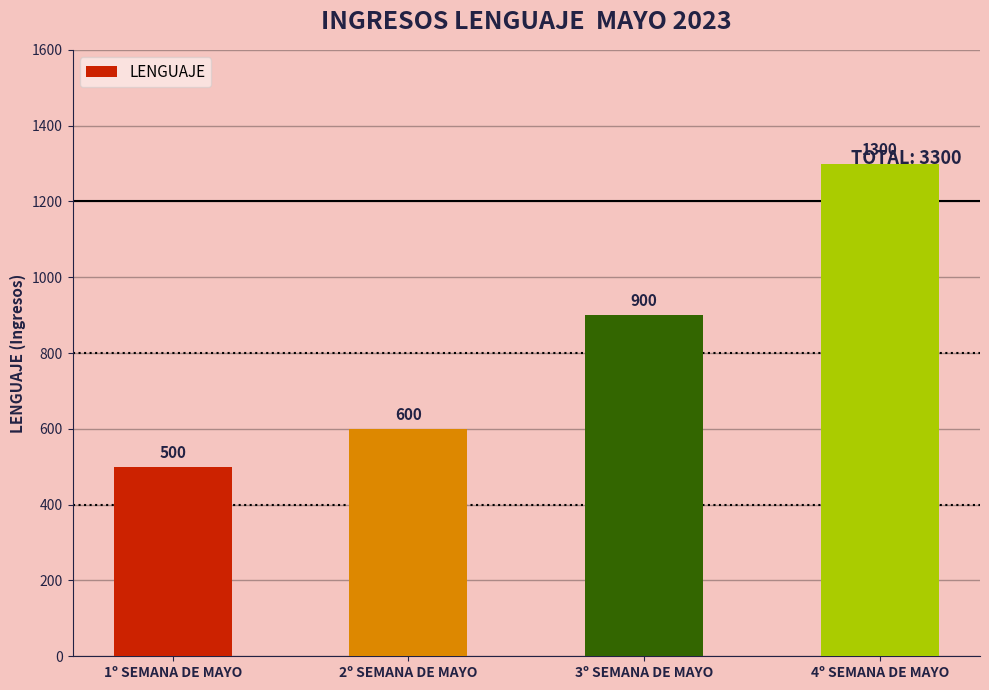

Rank the categories by value from lowest to highest.

1º SEMANA DE MAYO, 2º SEMANA DE MAYO, 3º SEMANA DE MAYO, 4º SEMANA DE MAYO